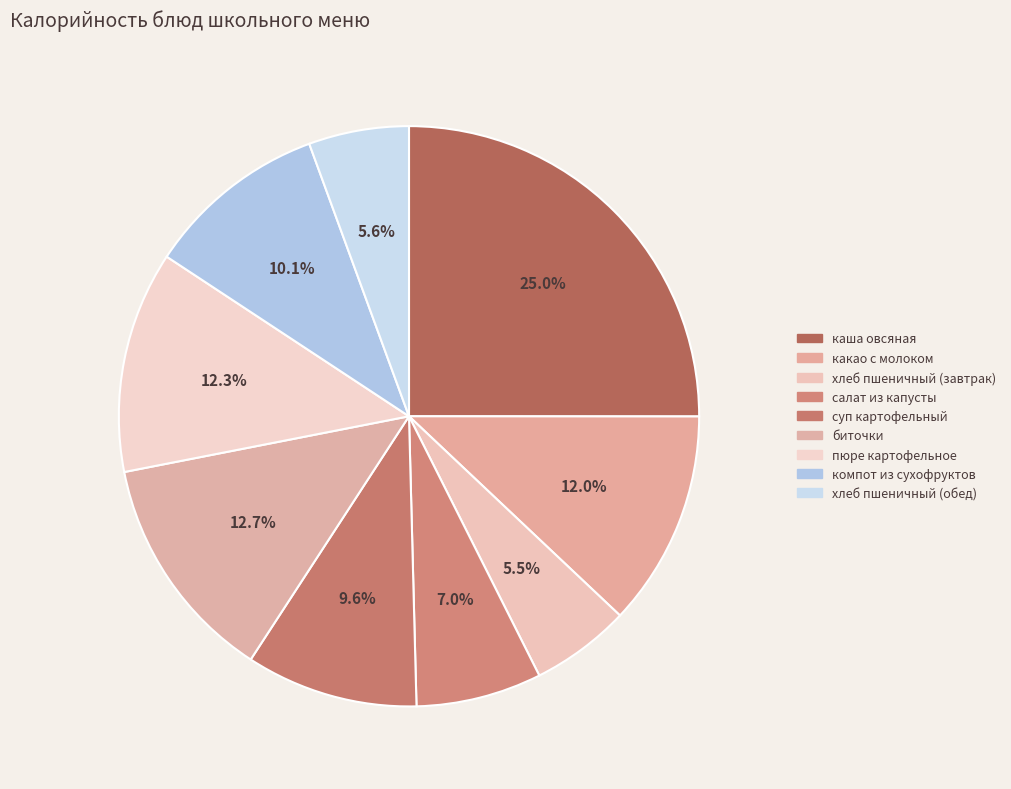

To the nearest percent, what portion does биточки represent?

13%